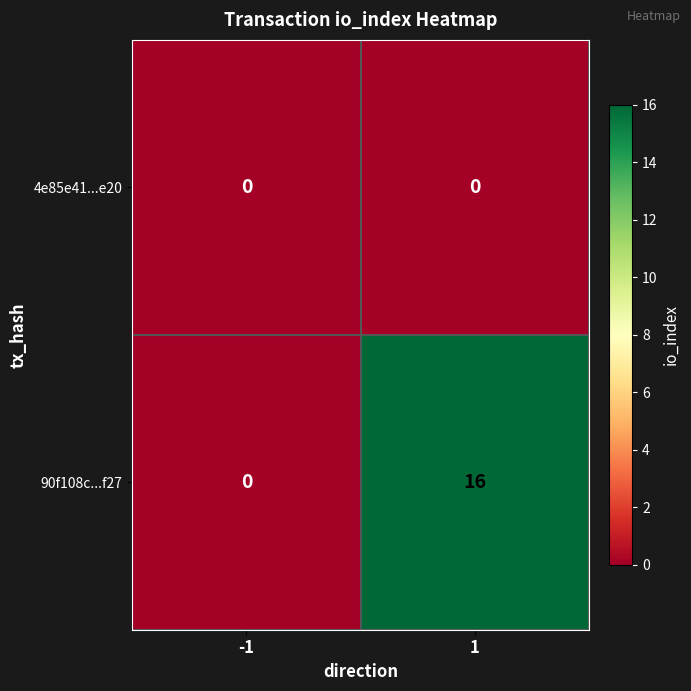

True or false: 90f108c...f27 has a value of 0 at -1.

True